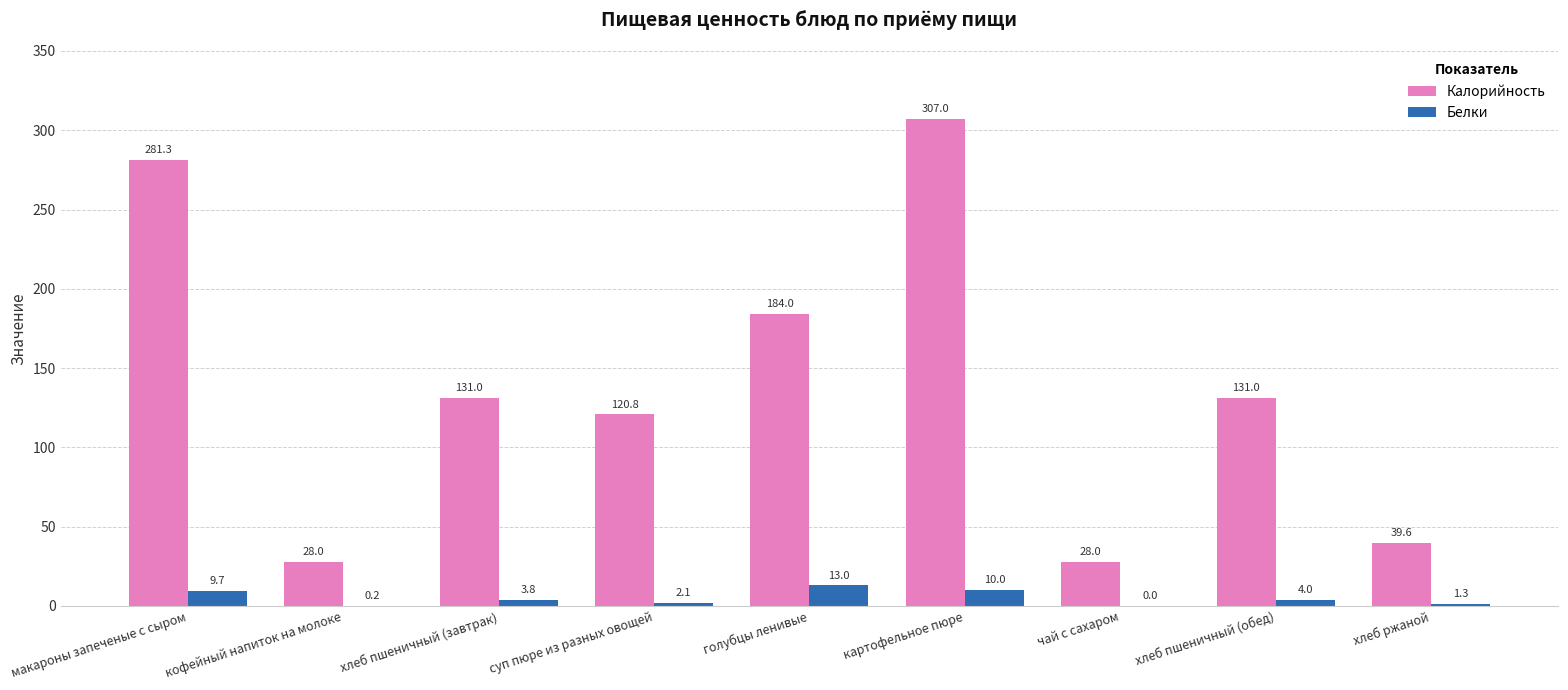

What value does the Калорийность series have at макароны запеченые с сыром?

281.3